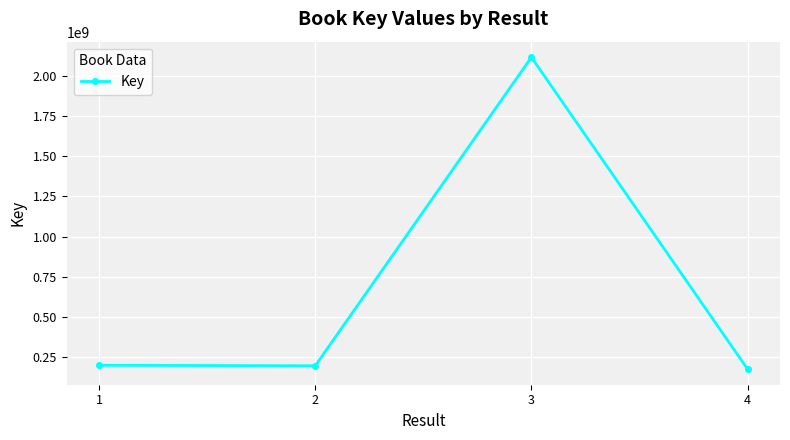

What is the smallest value displayed?

174071490